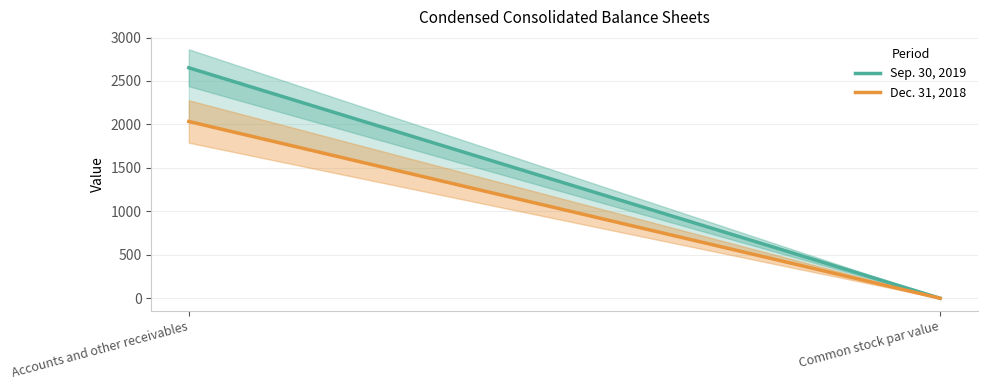

What is the total value across all series at Accounts and other receivables?

4686.0